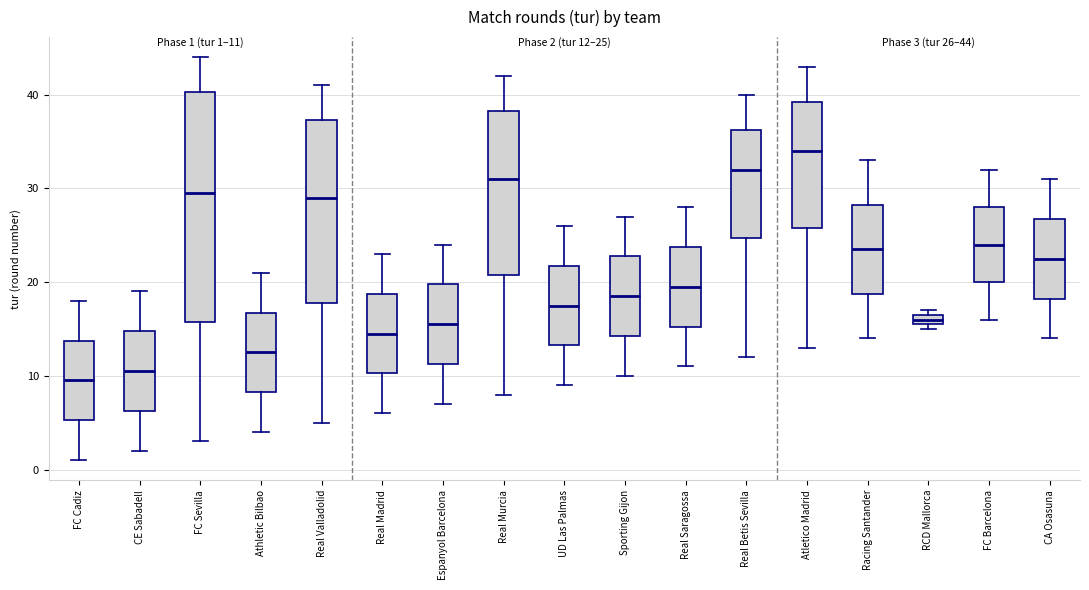

Which box is the tallest, from its lower edge to its upper edge?

FC Sevilla